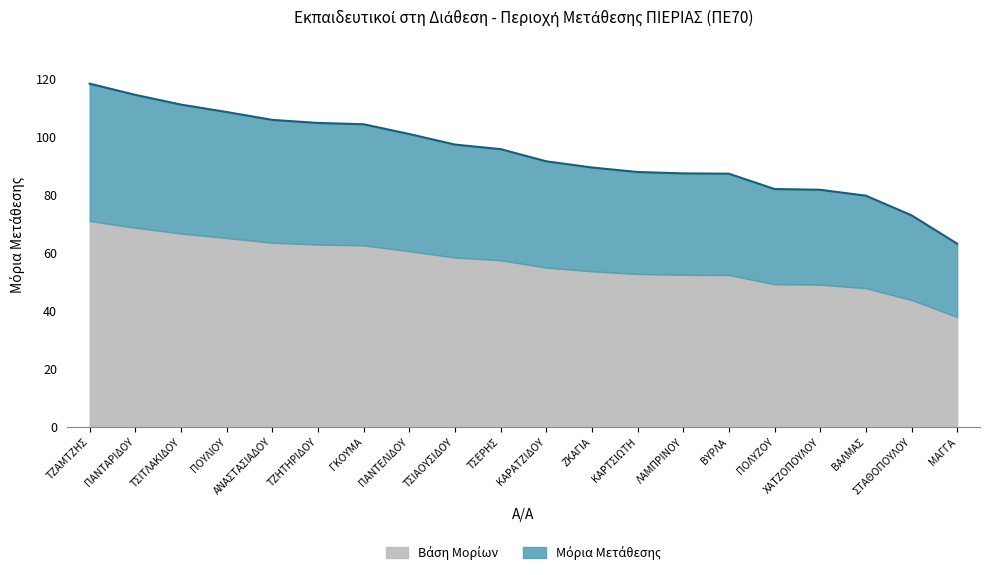

Where does the data first go above 95?

ΤΖΑΜΤΖΗΣ